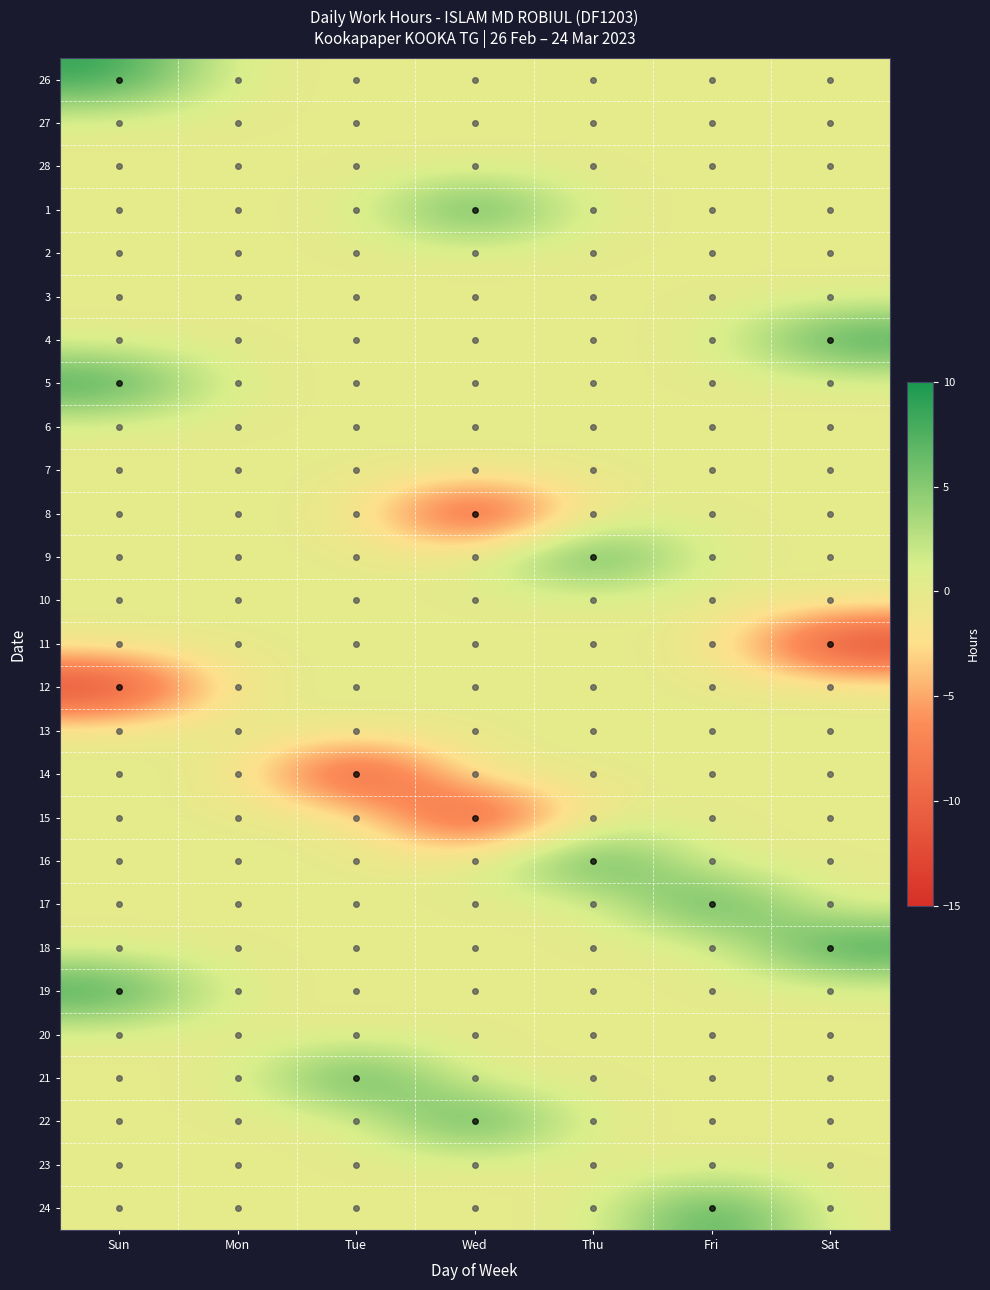

What is the smallest value displayed?

-14.9